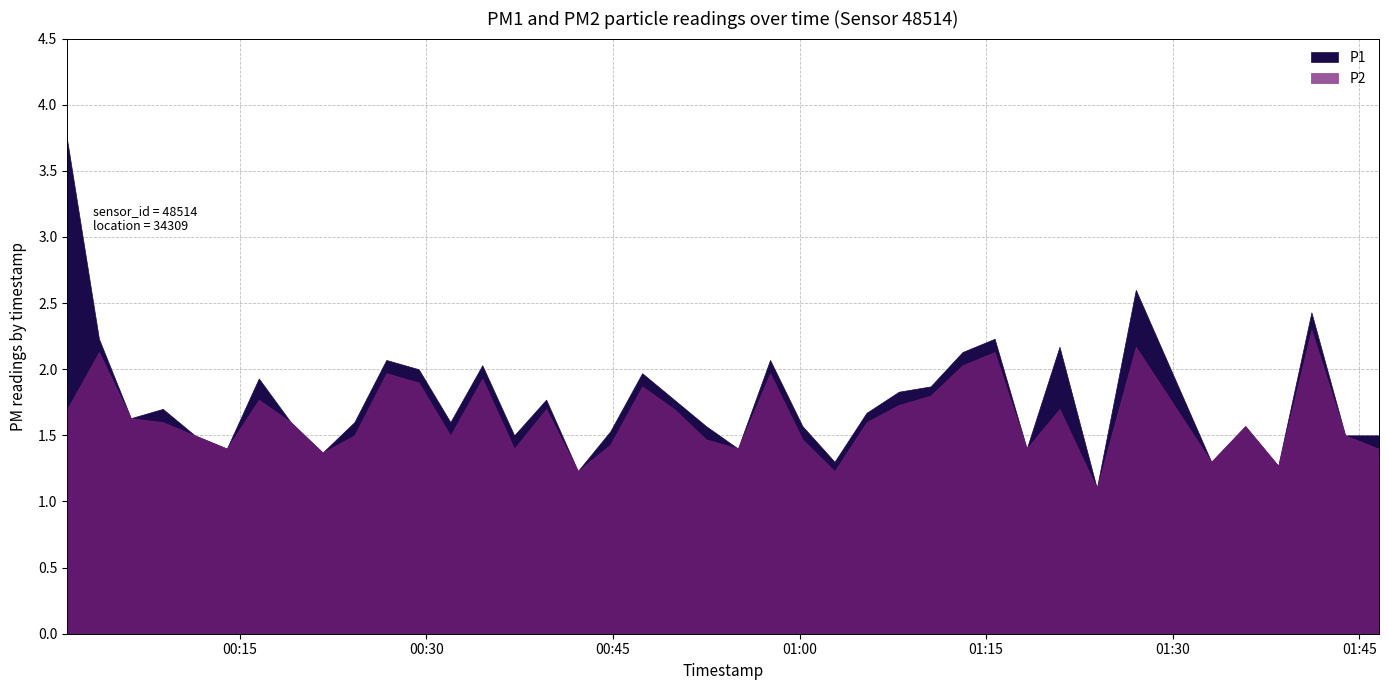

What is the total value across all series at 2023-05-10T01:13:06?

4.2